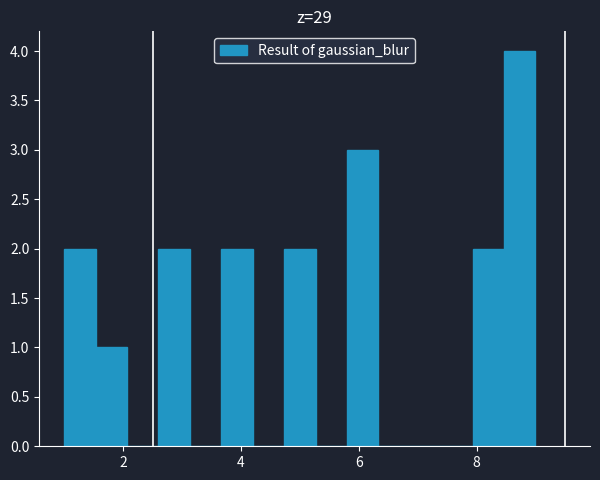

Around what value on the x-axis is the tallest bar? Give the approximate position of its centre, as read against the axis.

8.8